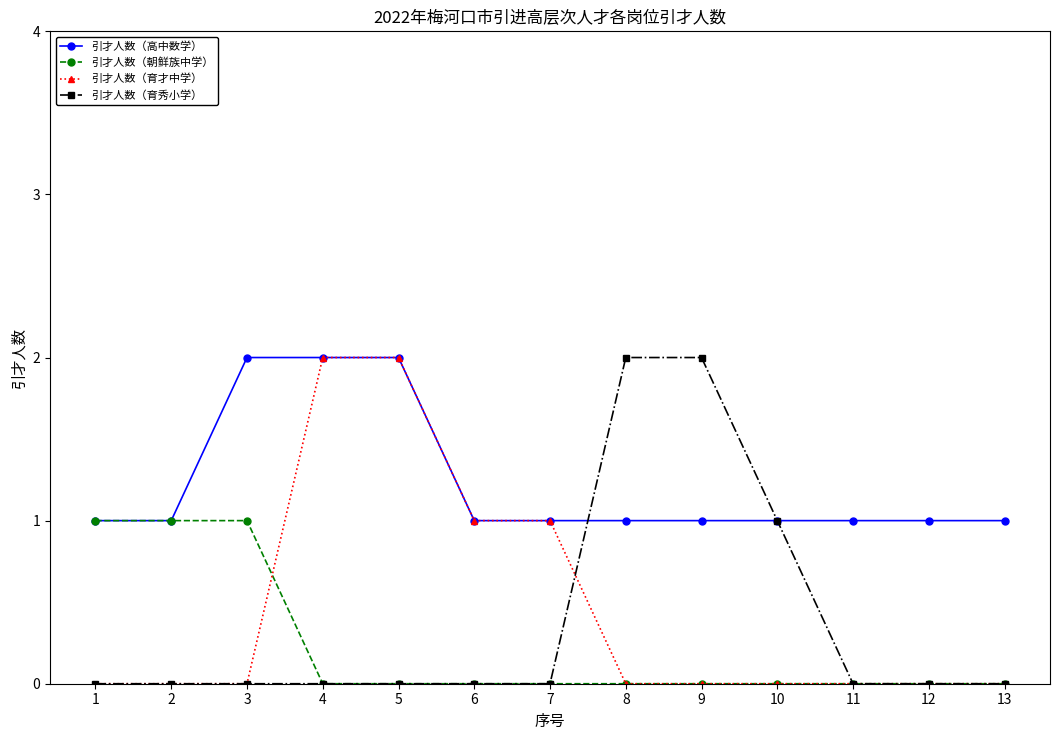

What is the value of the 引才人数（朝鲜族中学） point at the 2nd from the left?

1